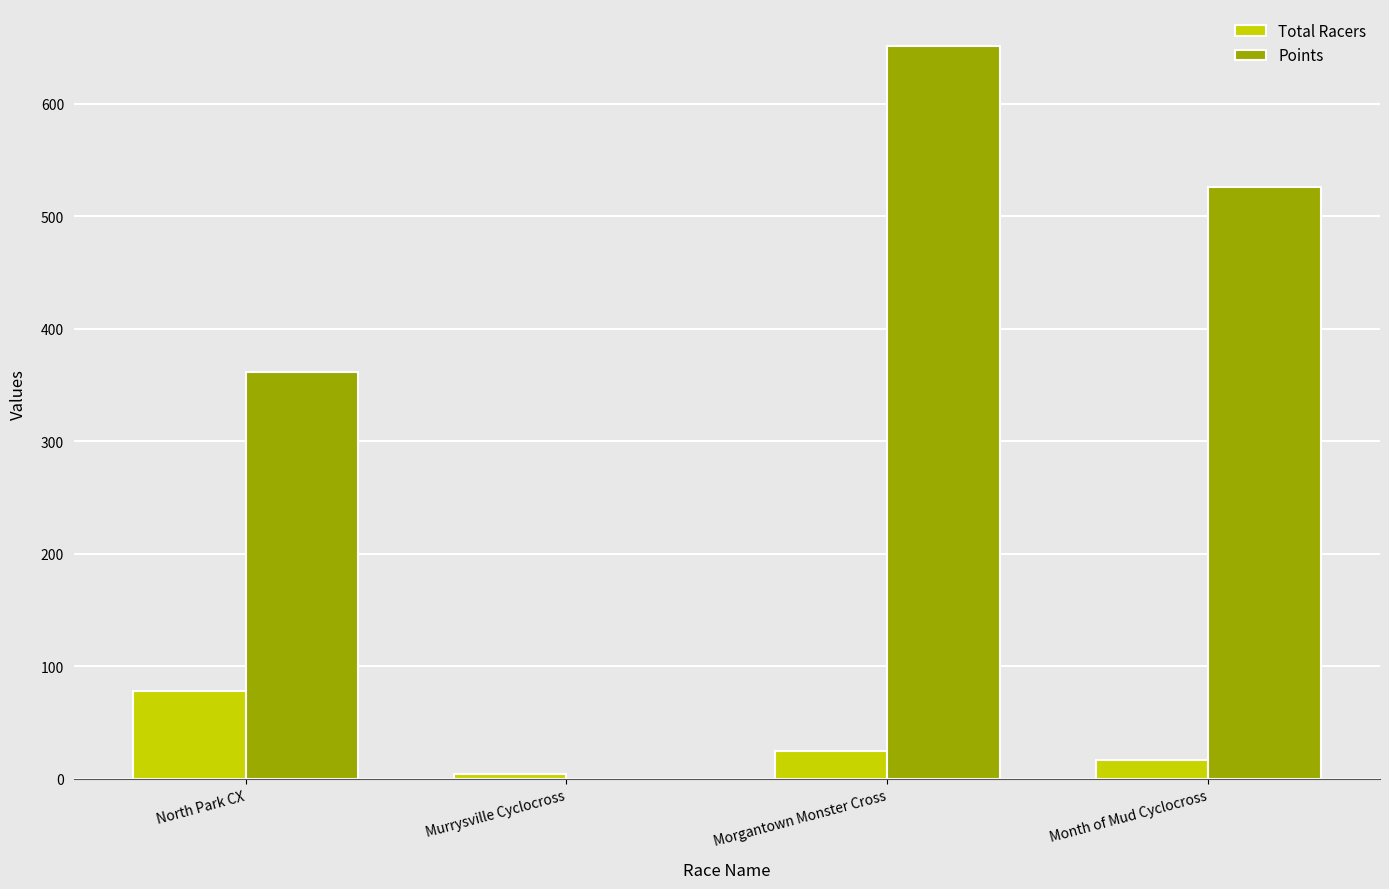

What are all the series names shown in the legend?

Total Racers, Points